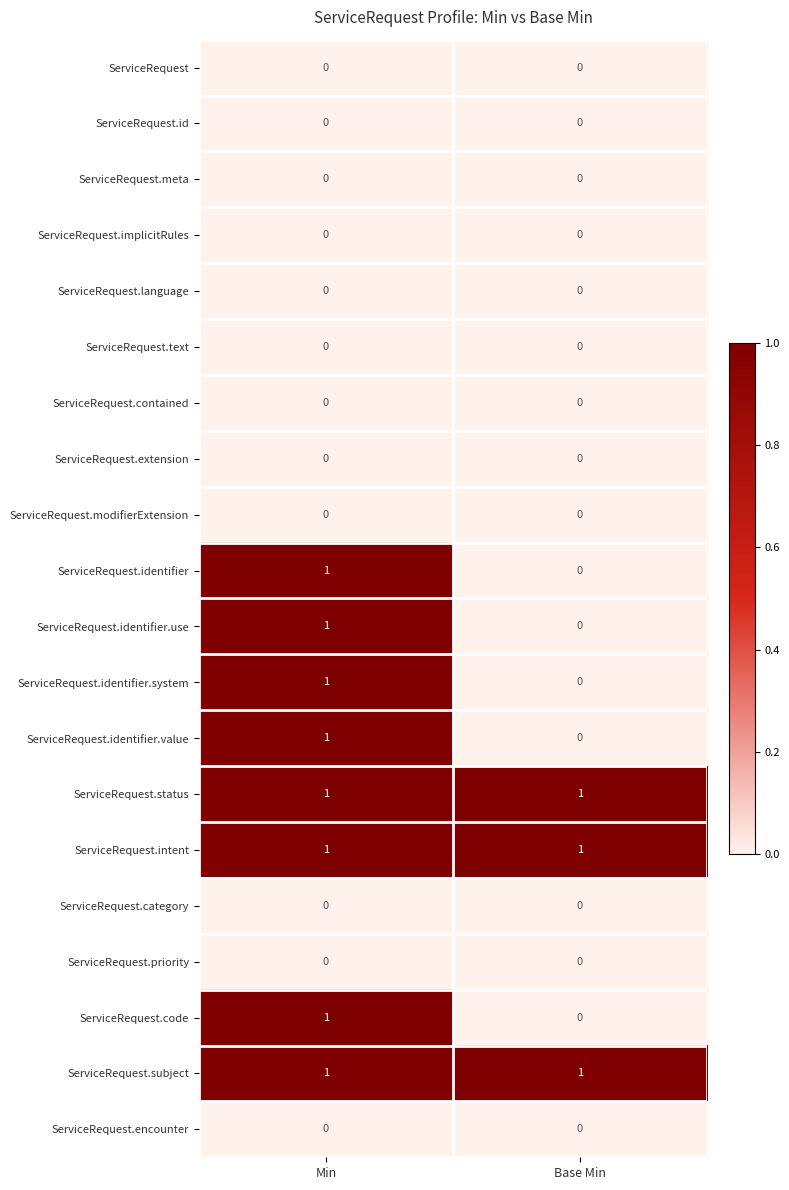

Rank the categories by ServiceRequest.identifier.value value from highest to lowest.

Min, Base Min